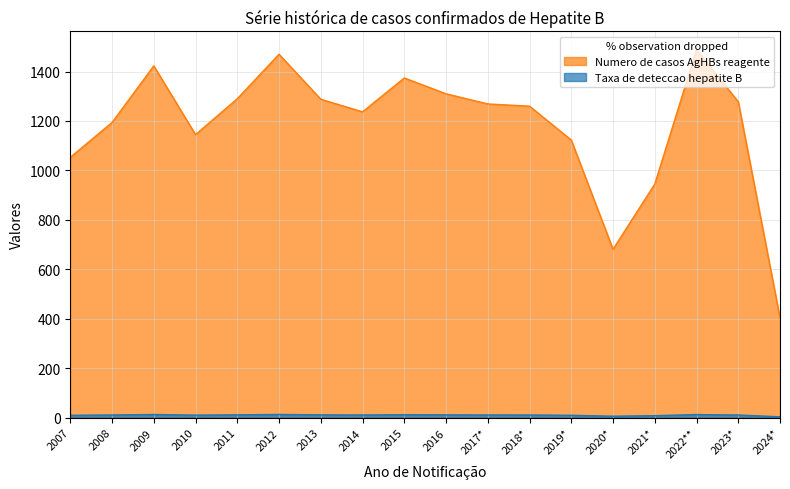

What are all the series names shown in the legend?

Numero de casos AgHBs reagente, Taxa de deteccao hepatite B